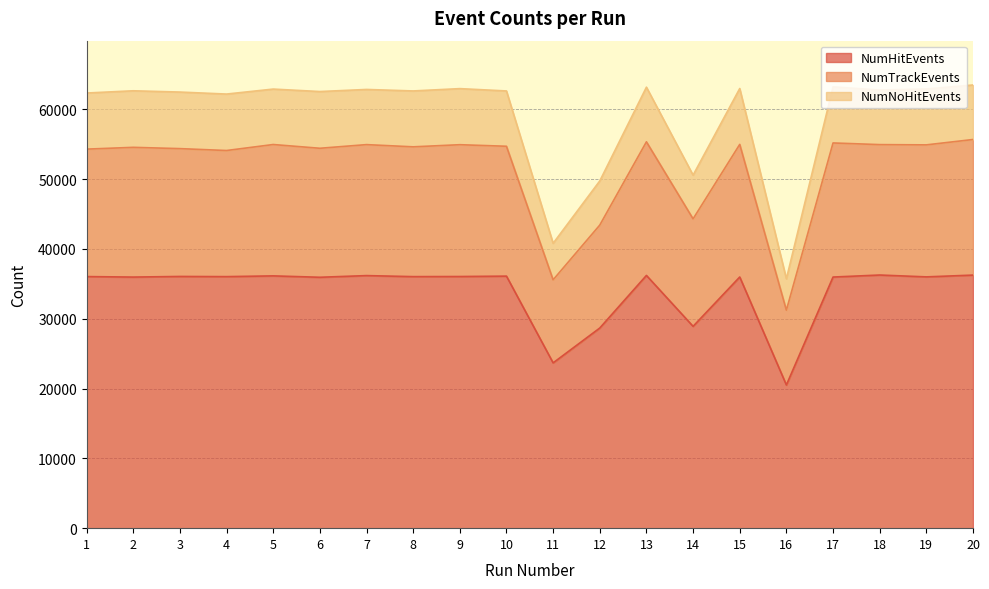

What is the difference between the NumNoHitEvents values at 10 and 3?

159